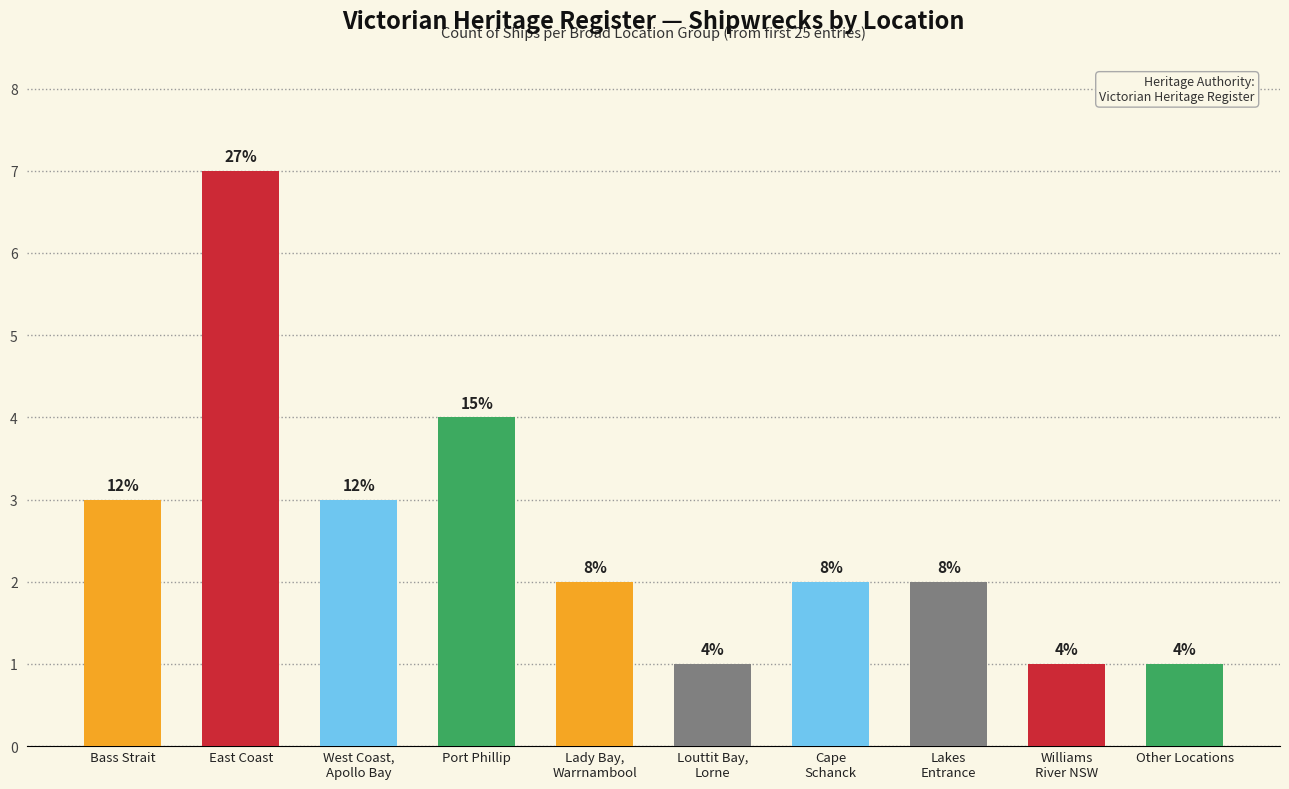

How many bars are there in total?

10